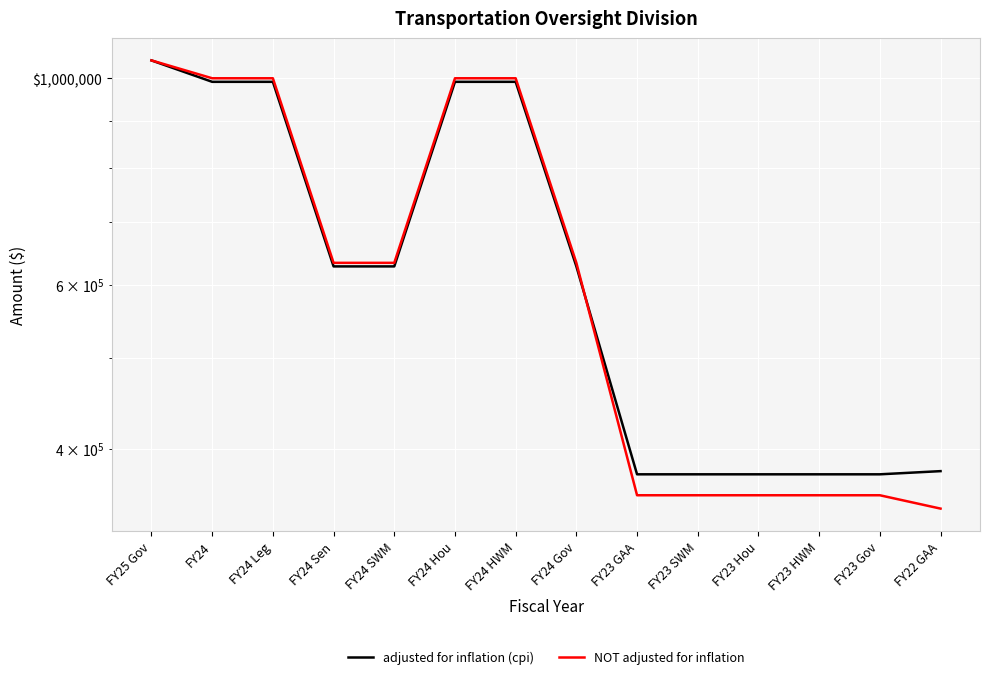

Rank the series by their average value, from lowest to highest.

NOT adjusted for inflation, adjusted for inflation (cpi)